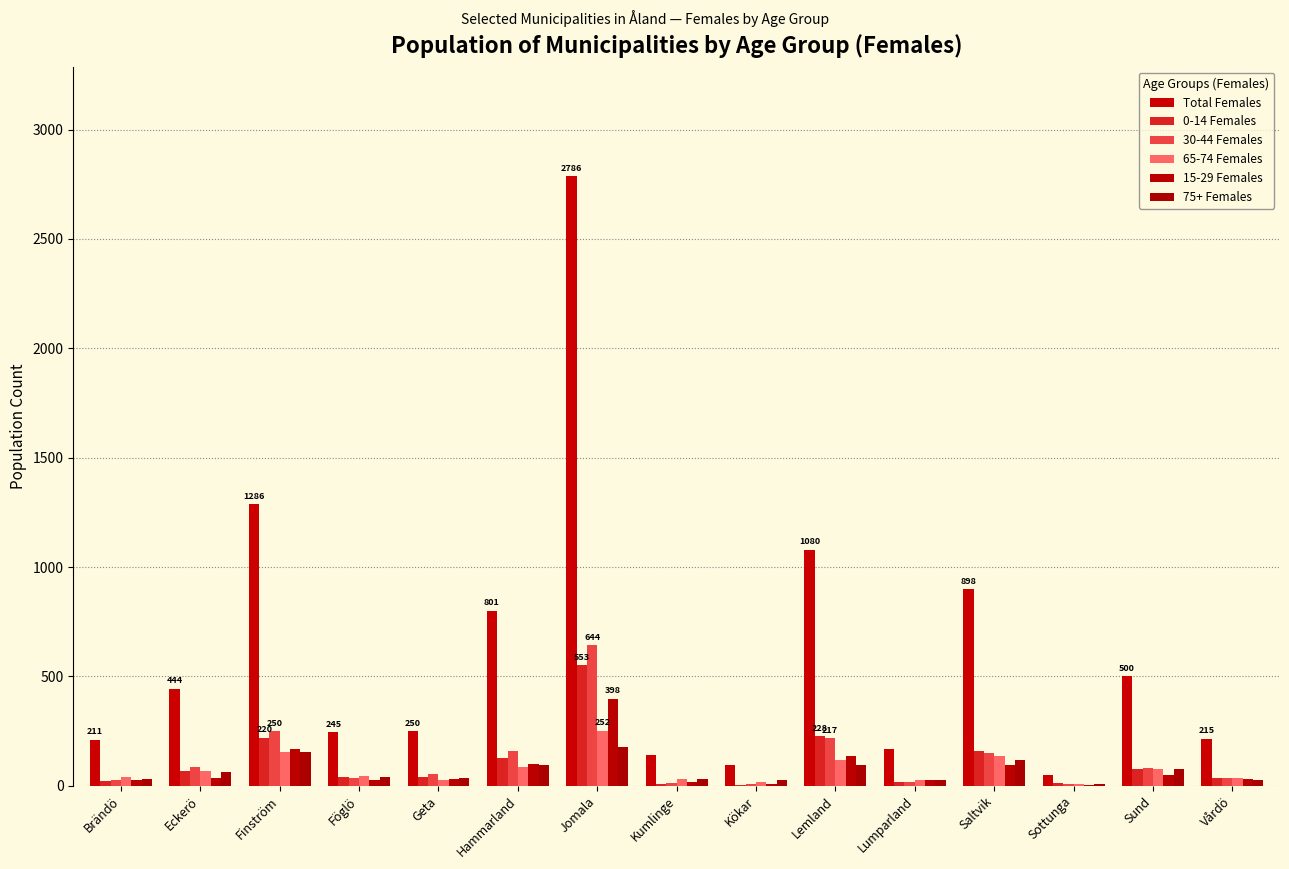

How many groups of bars are there?

15